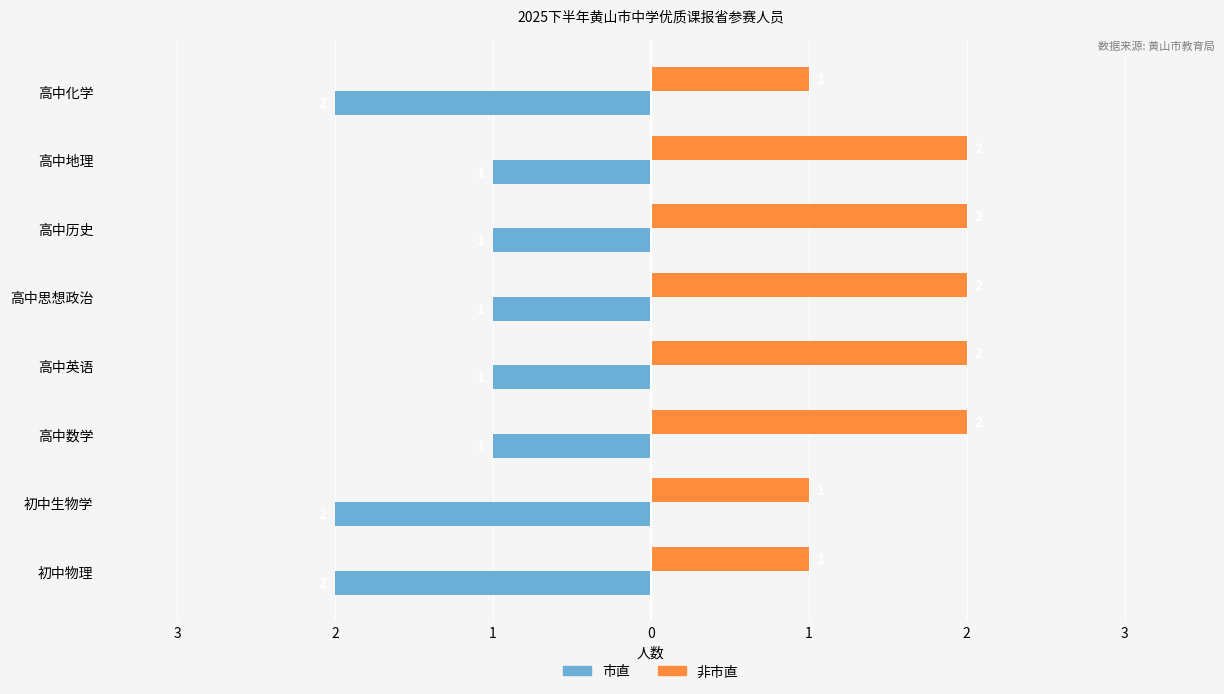

Which series has the largest total across all categories?

非市直